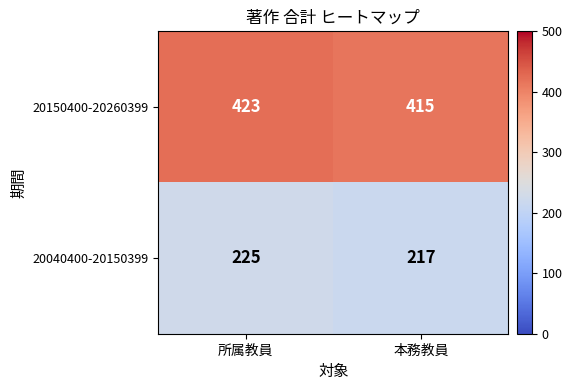

What is the spread (max minus min) of values at 所属教員?

198